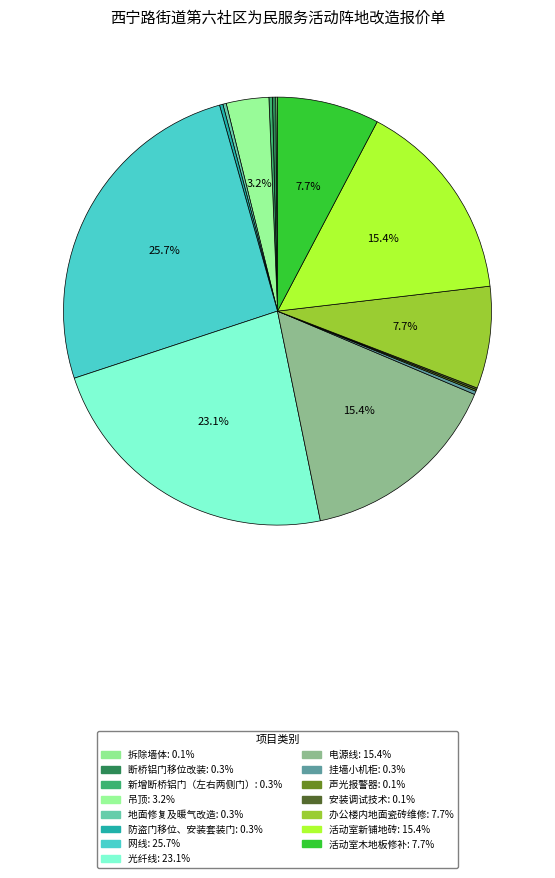

To the nearest percent, what is the average slice percentage?

7%